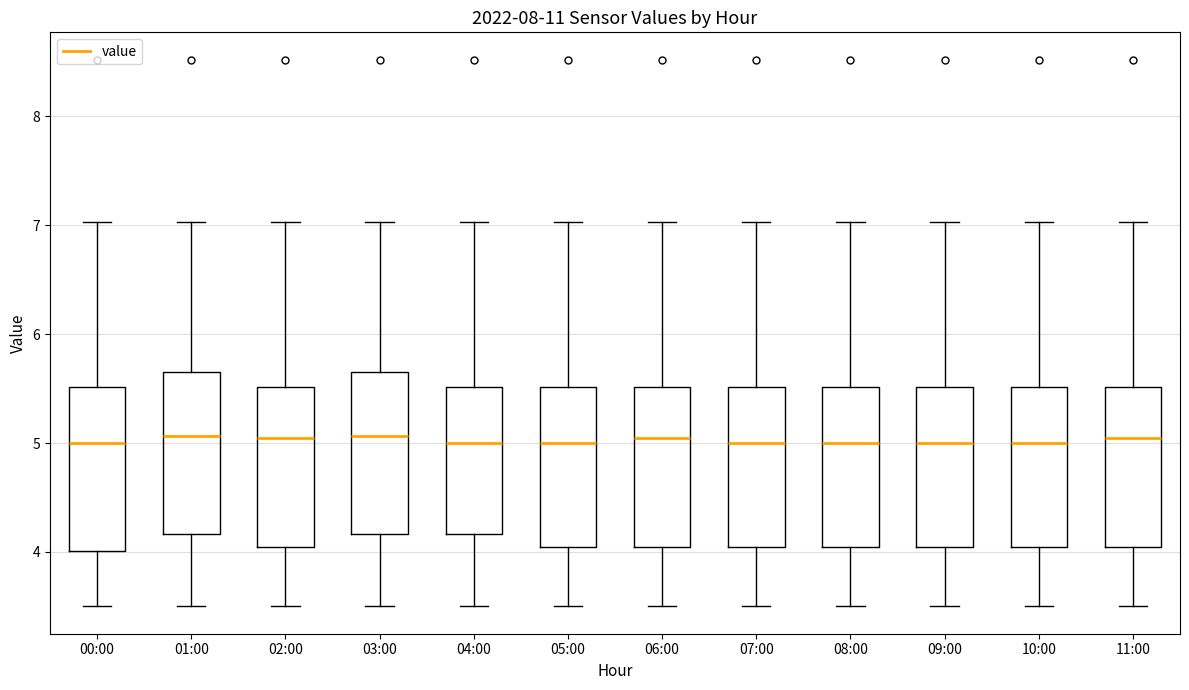

Reading left to right, read every box against the y-axis: the position of its median line, the range the box covers, and the ends of its whiskers. The values are not printed on the chart, so give them approximately, as read against the axis.

00:00: median 5.0, box 4.0 to 5.5, whiskers 3.5 to 7.0
01:00: median 5.1, box 4.2 to 5.7, whiskers 3.5 to 7.0
02:00: median 5.1, box 4.0 to 5.5, whiskers 3.5 to 7.0
03:00: median 5.1, box 4.2 to 5.7, whiskers 3.5 to 7.0
04:00: median 5.0, box 4.2 to 5.5, whiskers 3.5 to 7.0
05:00: median 5.0, box 4.0 to 5.5, whiskers 3.5 to 7.0
06:00: median 5.1, box 4.0 to 5.5, whiskers 3.5 to 7.0
07:00: median 5.0, box 4.0 to 5.5, whiskers 3.5 to 7.0
08:00: median 5.0, box 4.0 to 5.5, whiskers 3.5 to 7.0
09:00: median 5.0, box 4.0 to 5.5, whiskers 3.5 to 7.0
10:00: median 5.0, box 4.0 to 5.5, whiskers 3.5 to 7.0
11:00: median 5.1, box 4.0 to 5.5, whiskers 3.5 to 7.0